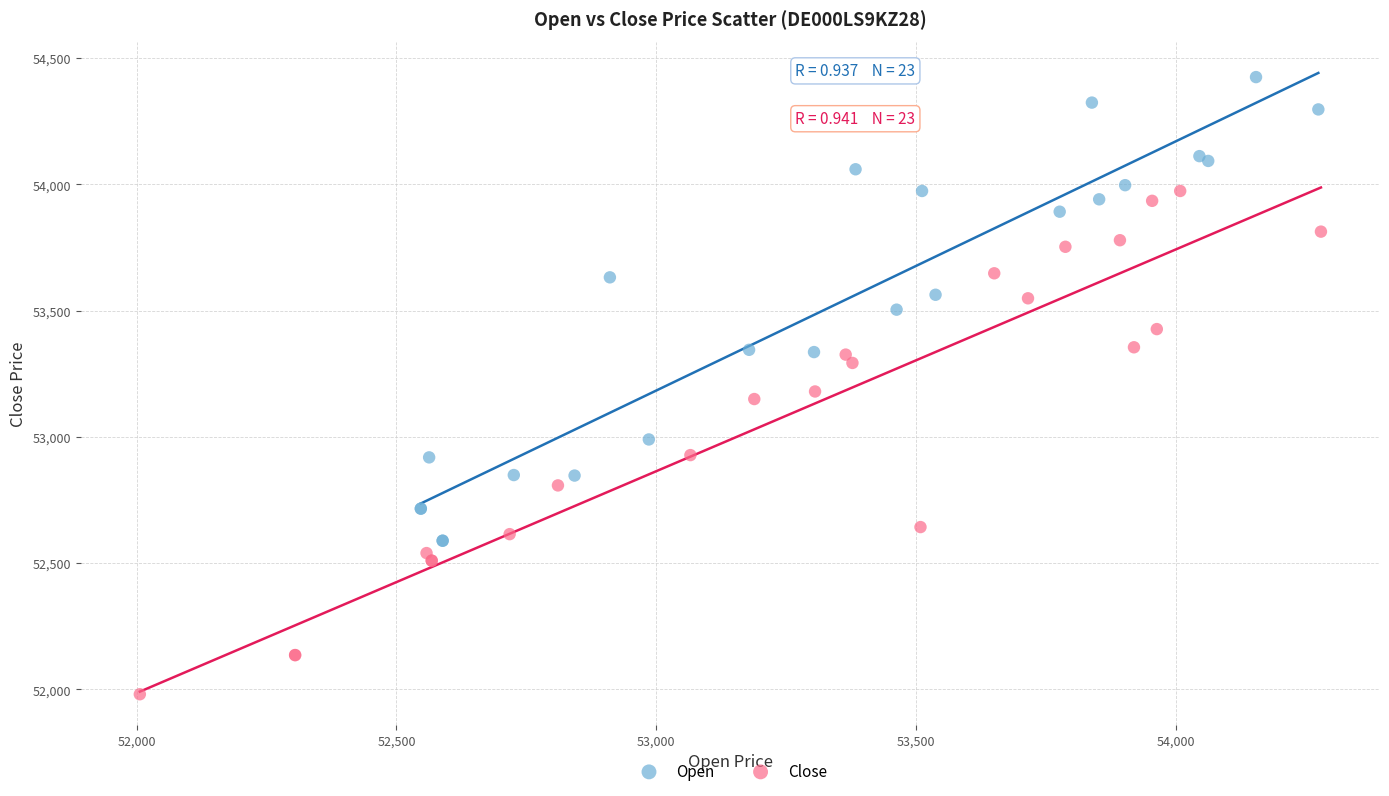

Which series reaches the maximum Y coordinate?

Open